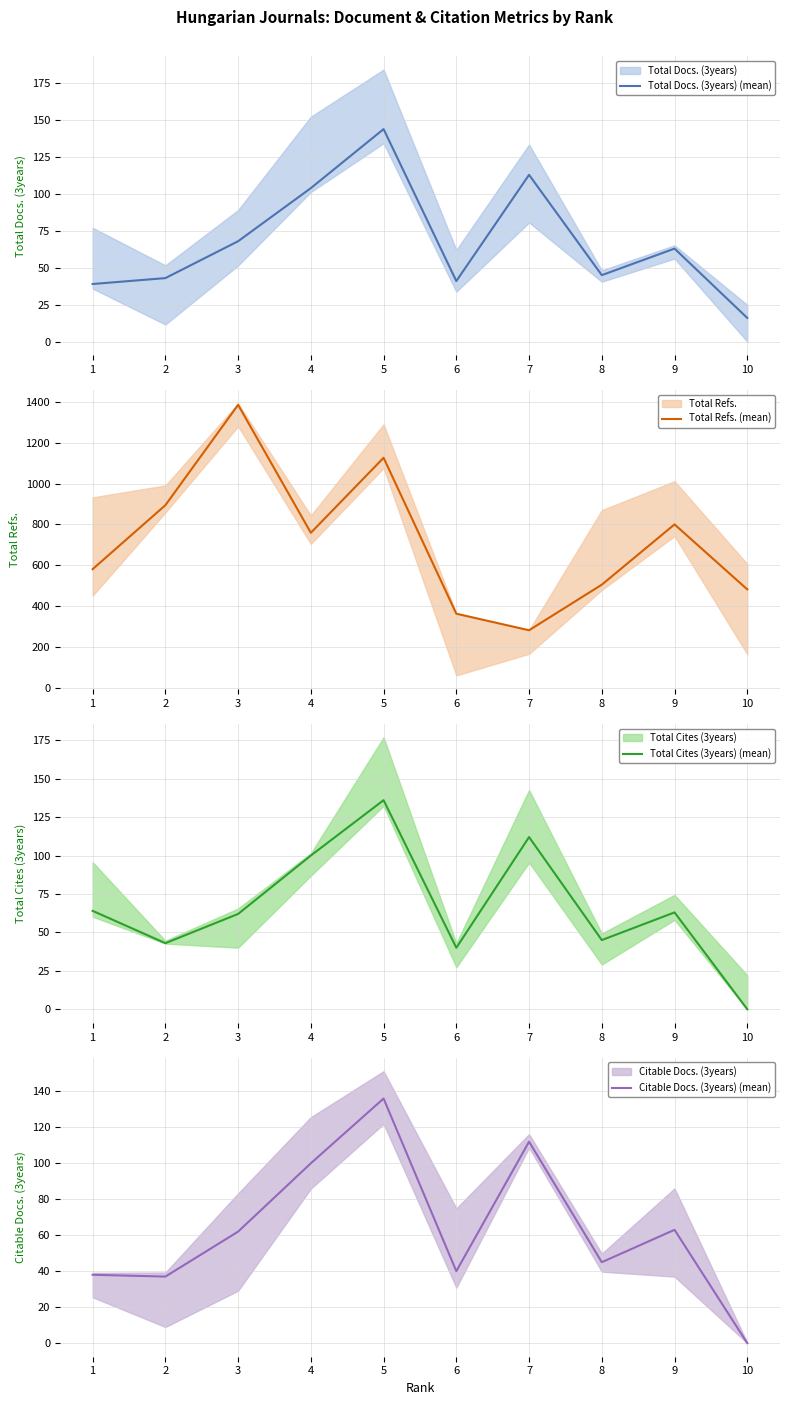

How many positive values does the Total Cites (3years) (mean) series have?

9